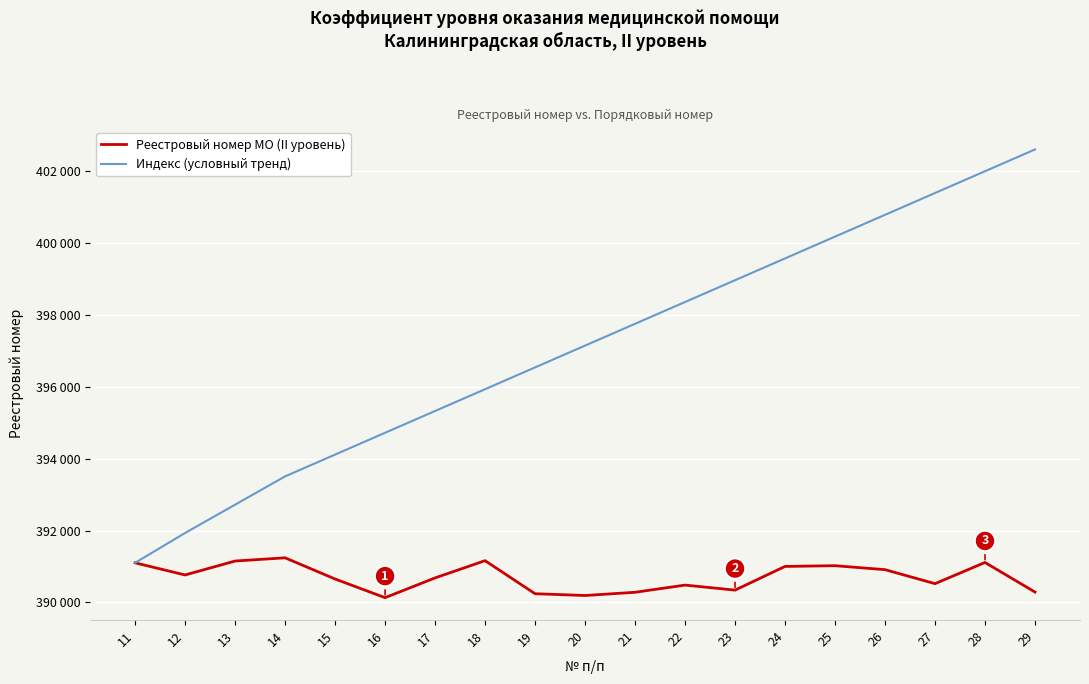

What are all the series names shown in the legend?

Реестровый номер МО (II уровень), Индекс (условный тренд)